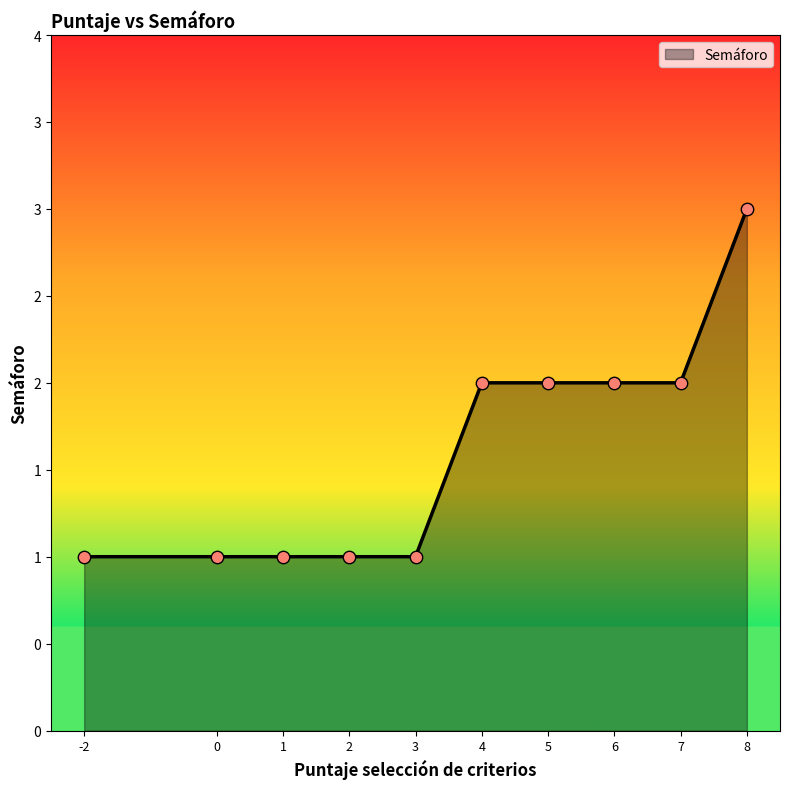

Approximately how many times larger is the value at -2 compared to 0?

1.0